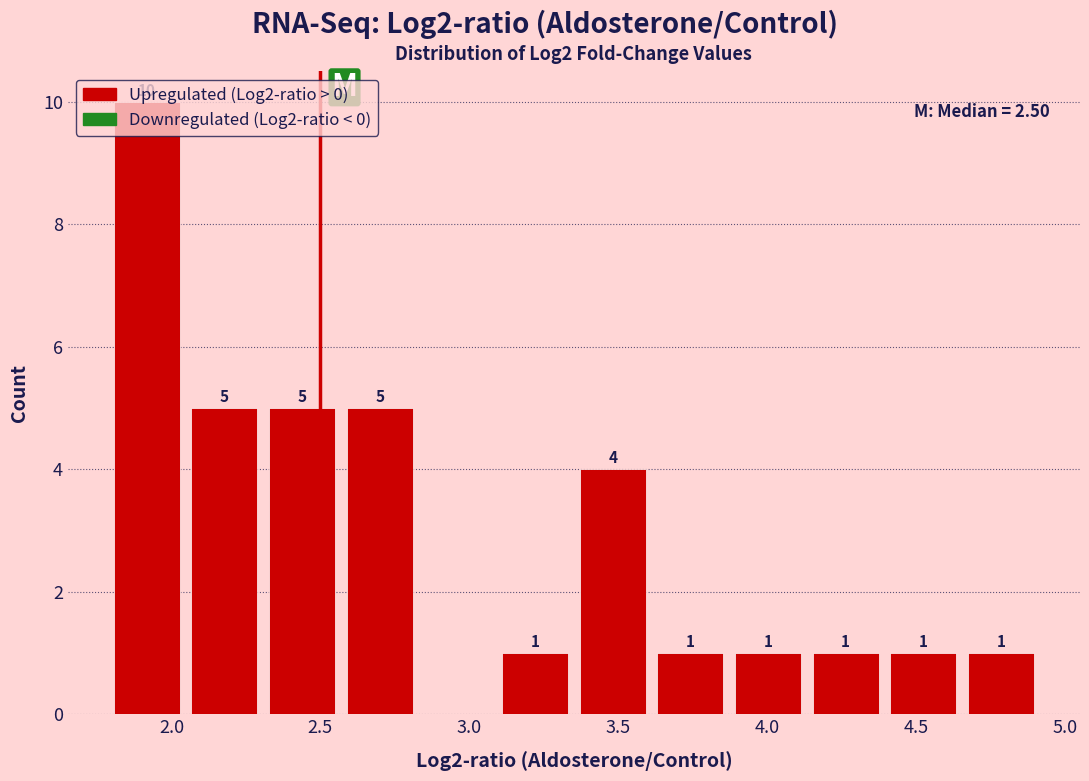

Which range on the x-axis has the tallest bar?

1.80 to 2.05